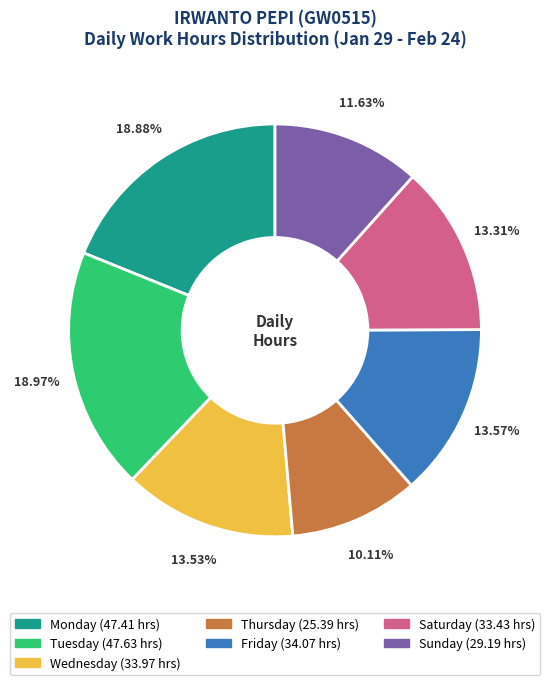

Does any single category account for the majority?

No